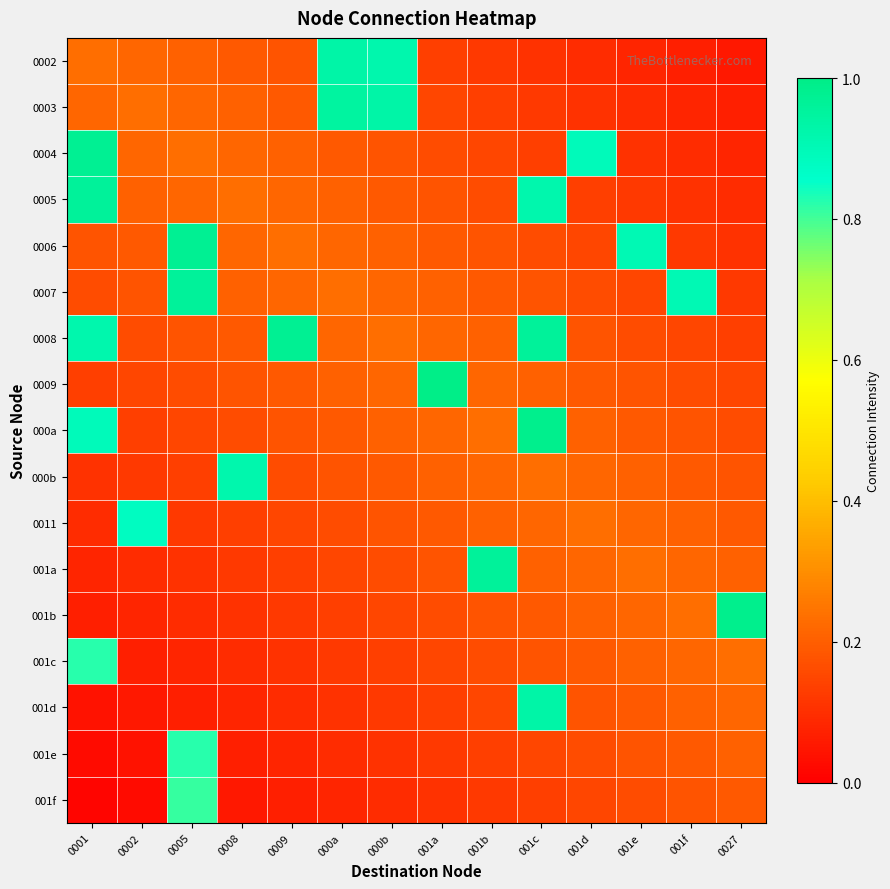

Rank the series at 0027 from highest to lowest value.

001b, 001c, 001d, 001a, 001e, 0011, 001f, 000b, 000a, 0009, 0008, 0007, 0006, 0005, 0004, 0003, 0002